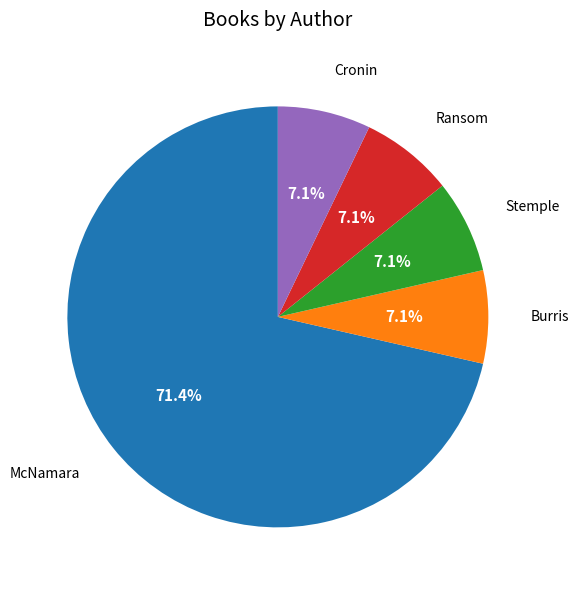

Is there any slice that represents more than half of the pie?

Yes